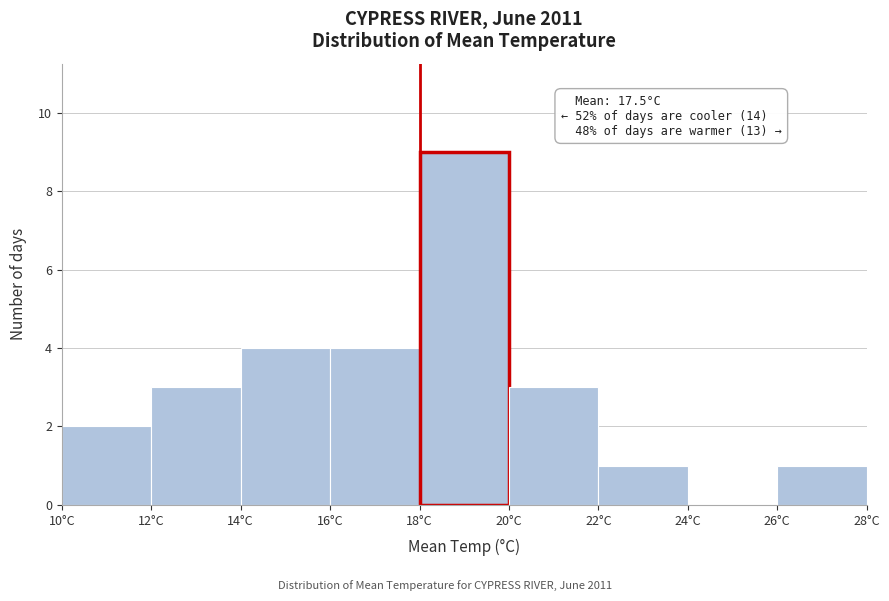

Which range on the x-axis has the tallest bar?

18 to 20